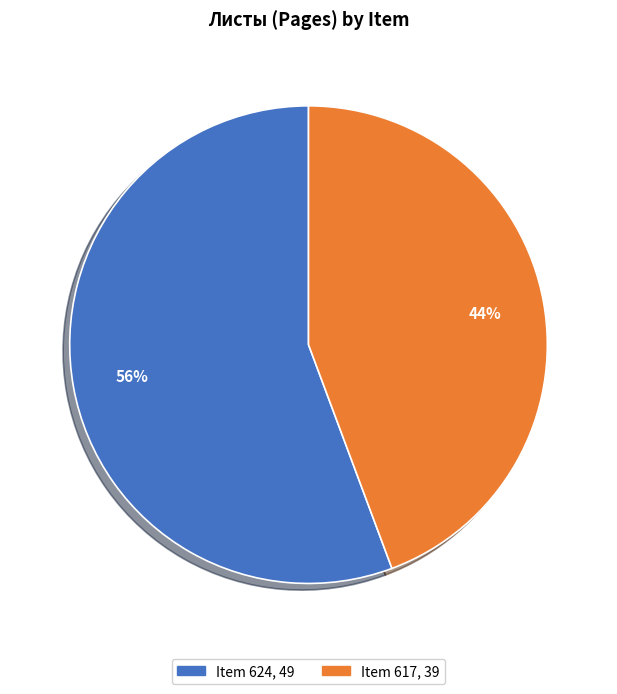

What is the largest slice in the pie chart?

Item 624